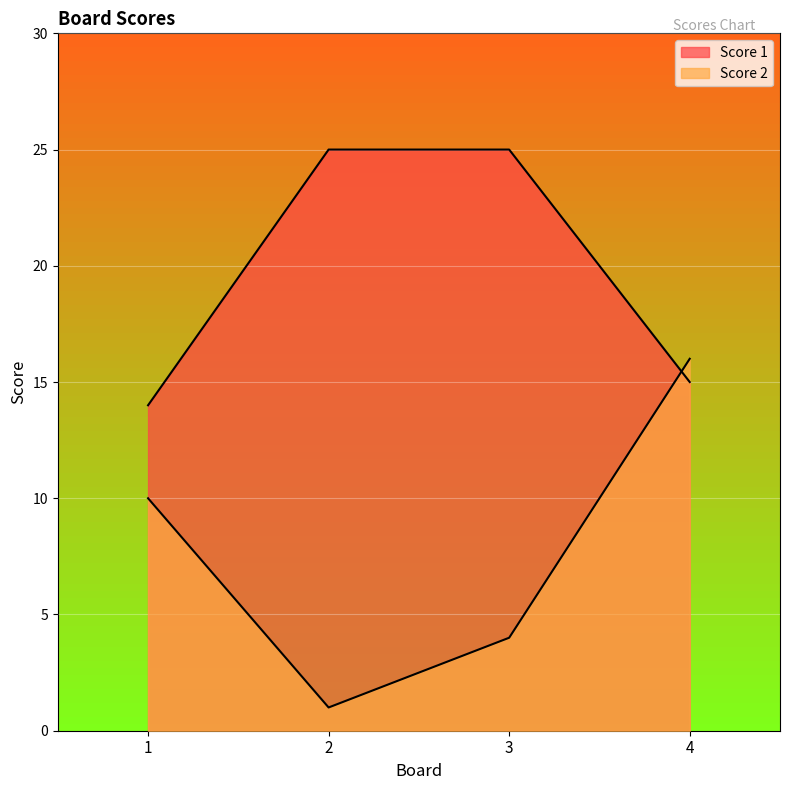

Which category has the highest value across all series?

2